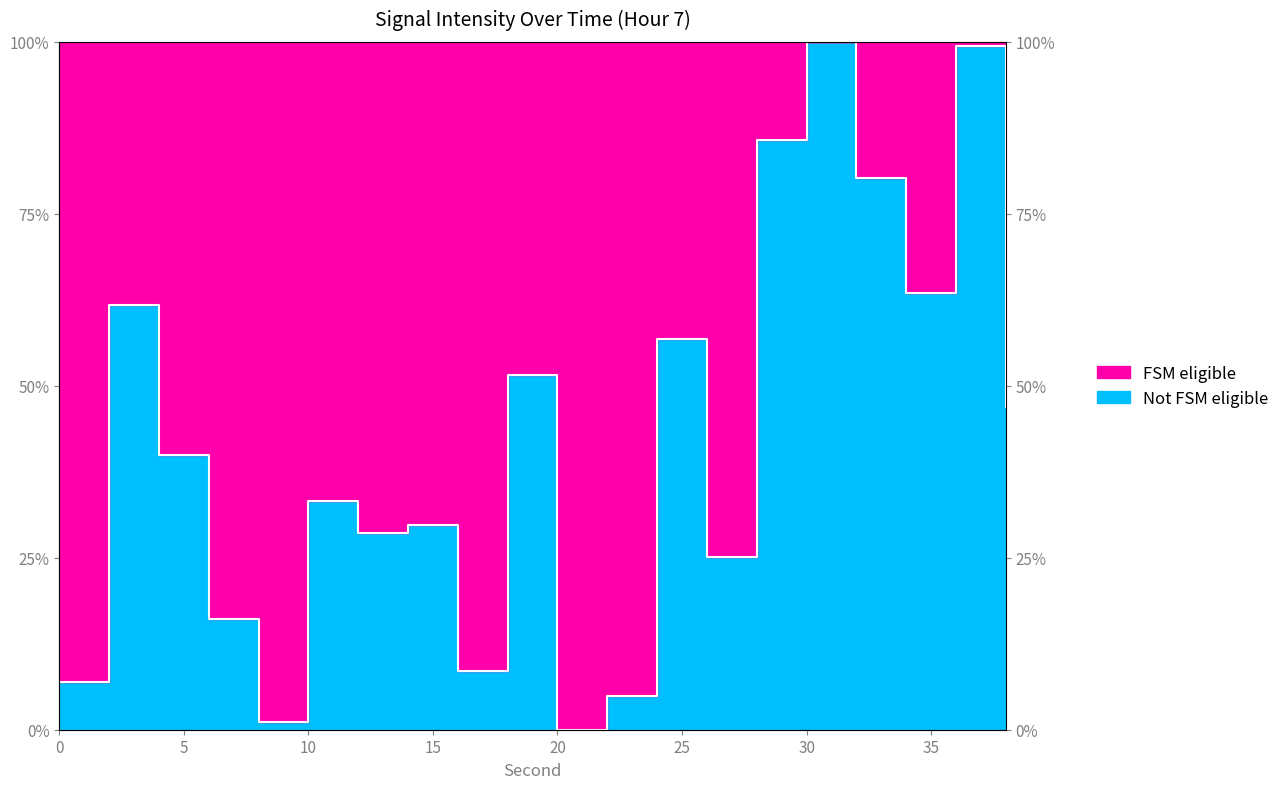

How many values are below 39?

10